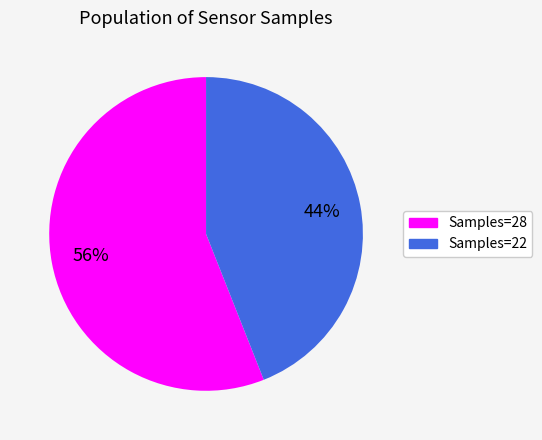

Is there a majority slice in this chart?

Yes